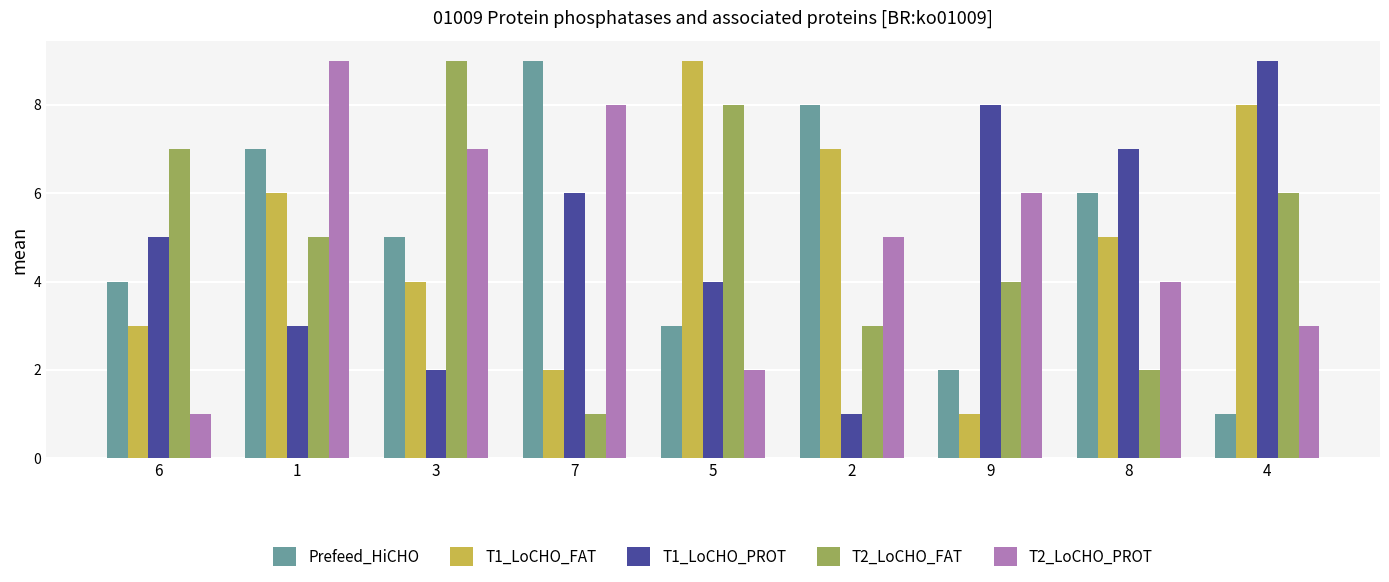

What is the greatest value displayed?

9